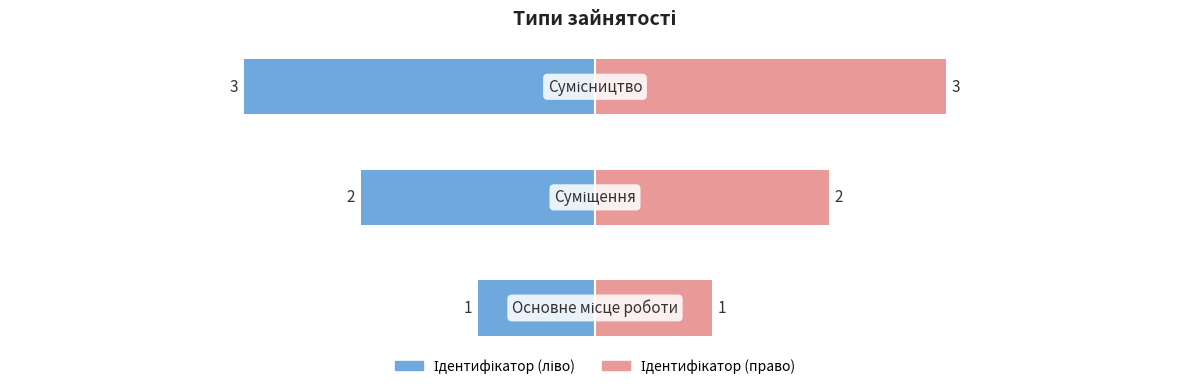

What is the sum of all values?

6